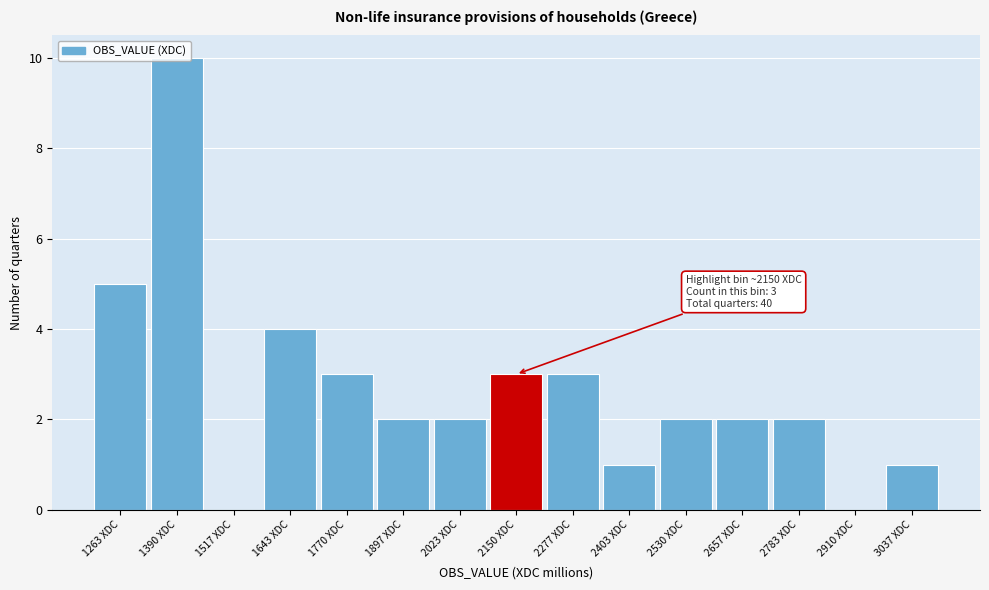

Which range on the x-axis has the tallest bar?

1320 to 1460